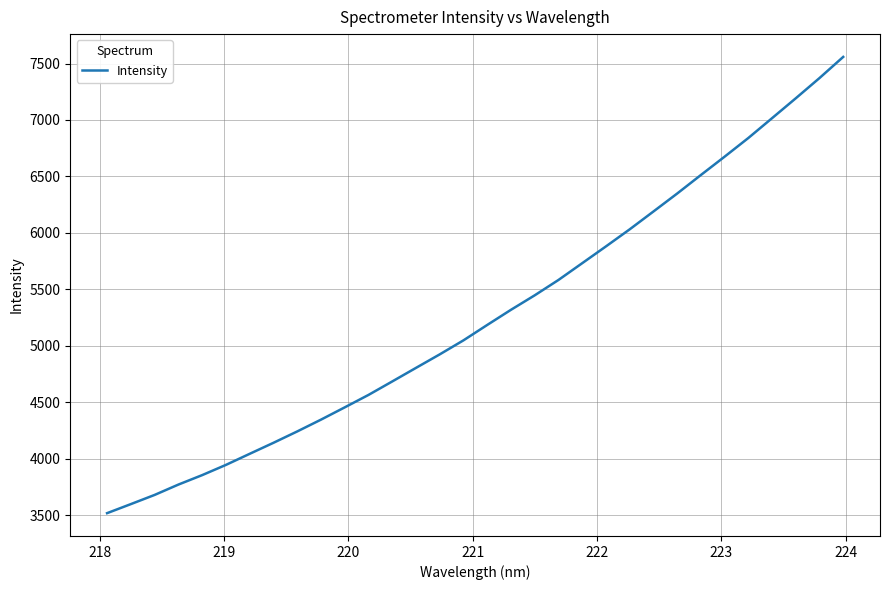

What is the greatest value displayed?

7558.6